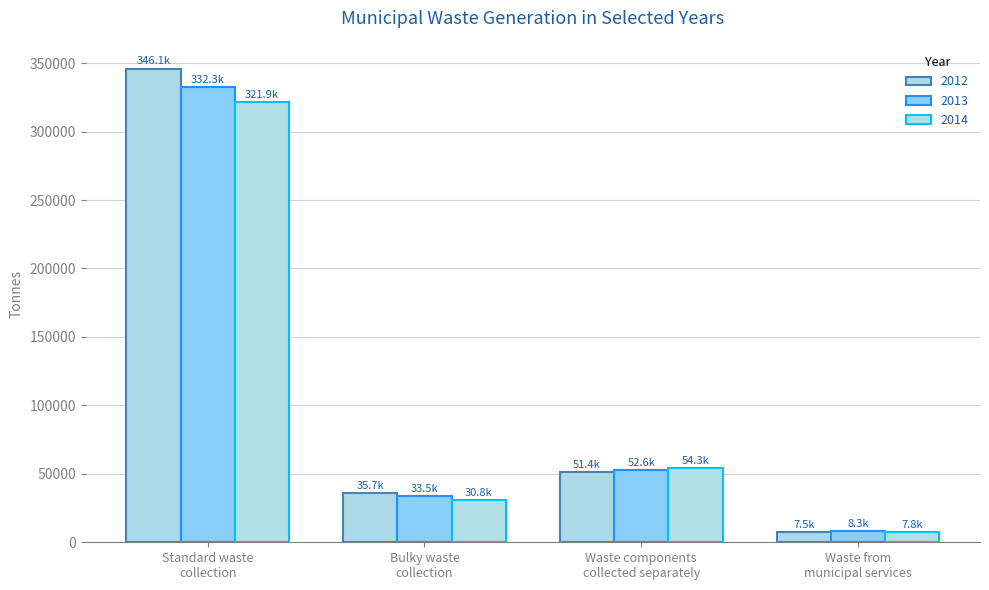

How many data points in 2014 are above 54304?

2